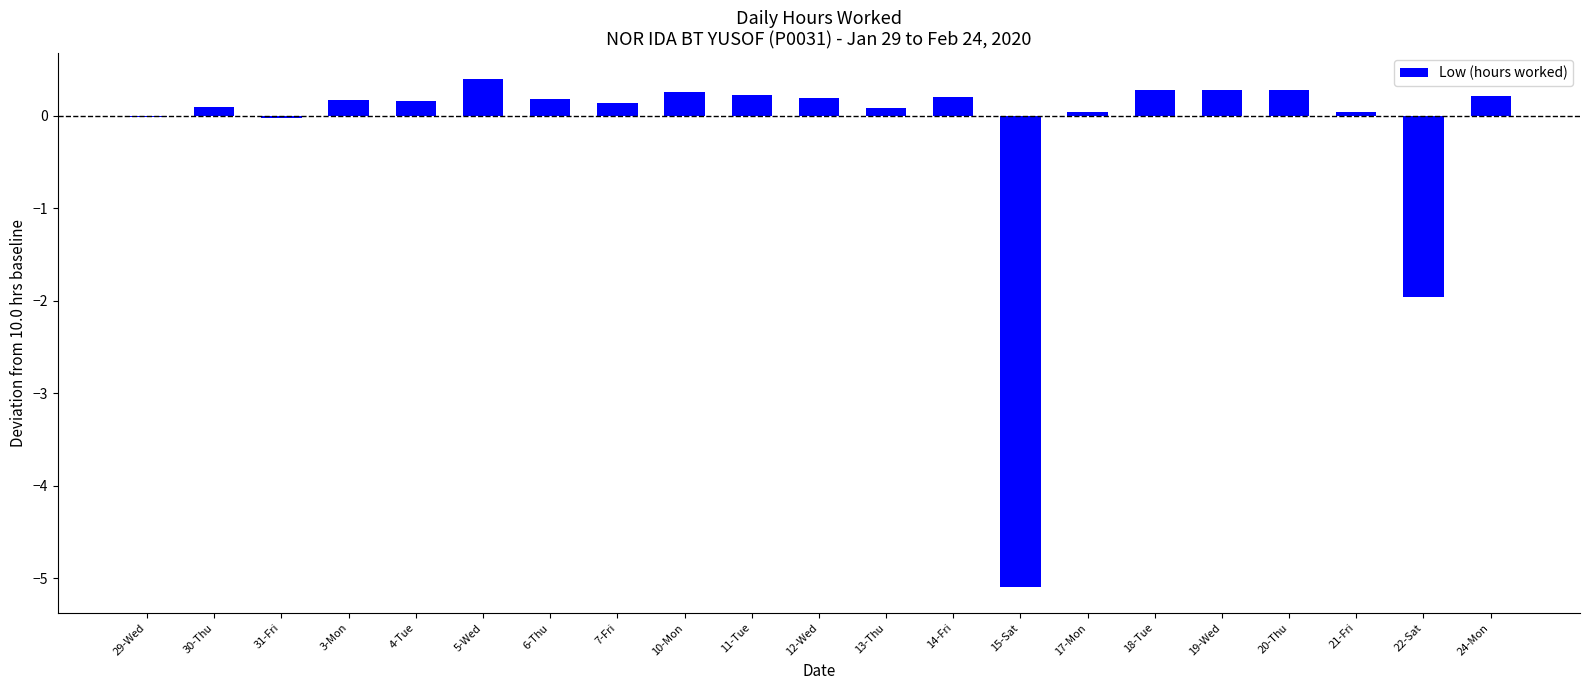

What is the greatest value displayed?

0.4